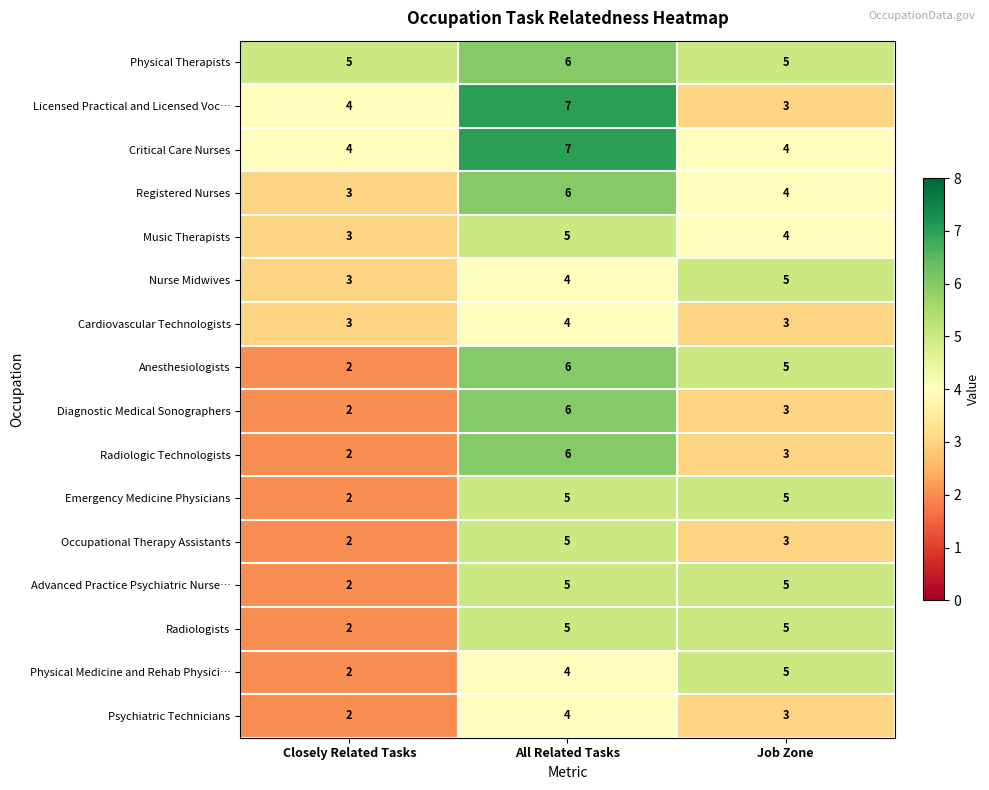

What is the maximum value shown in the chart?

7